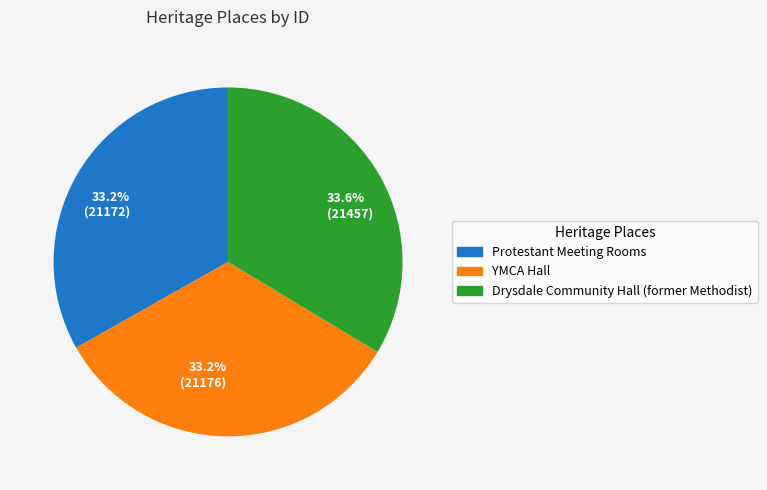

Is there a majority slice in this chart?

No